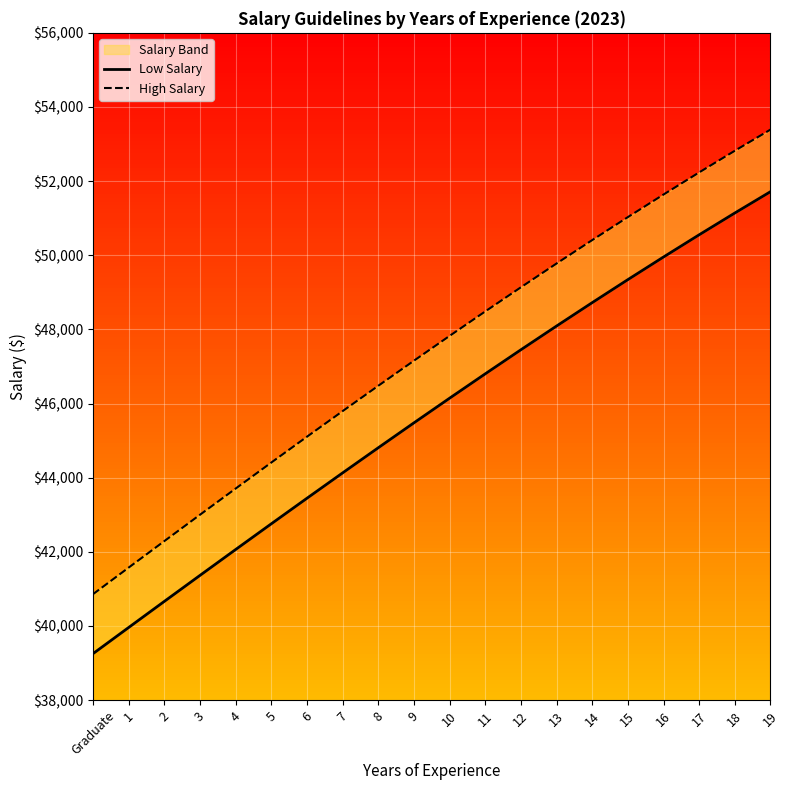

What is the label of the 18th point from the left?

17